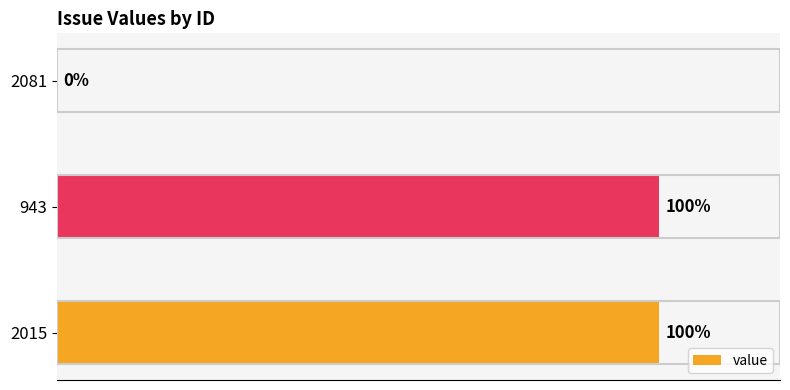

Does the chart contain any negative values?

No